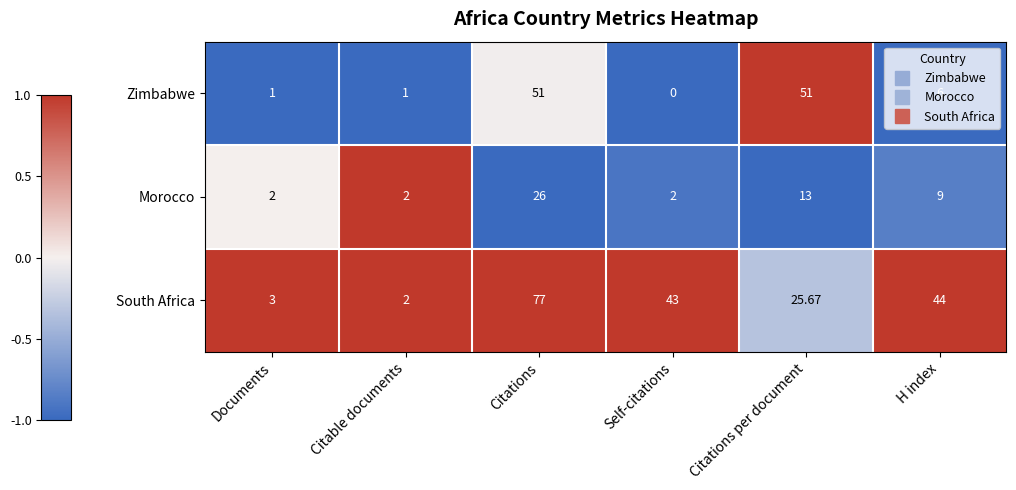

Which series has the largest total across all categories?

South Africa